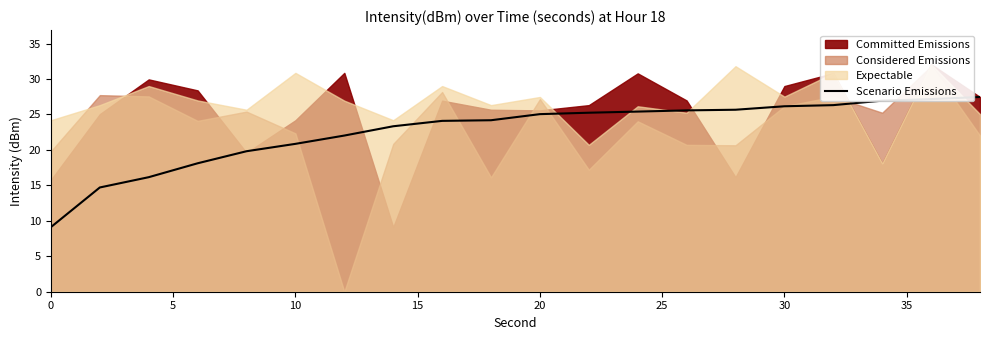

Is it true that Scenario Emissions equals 14.9 at 0?

False